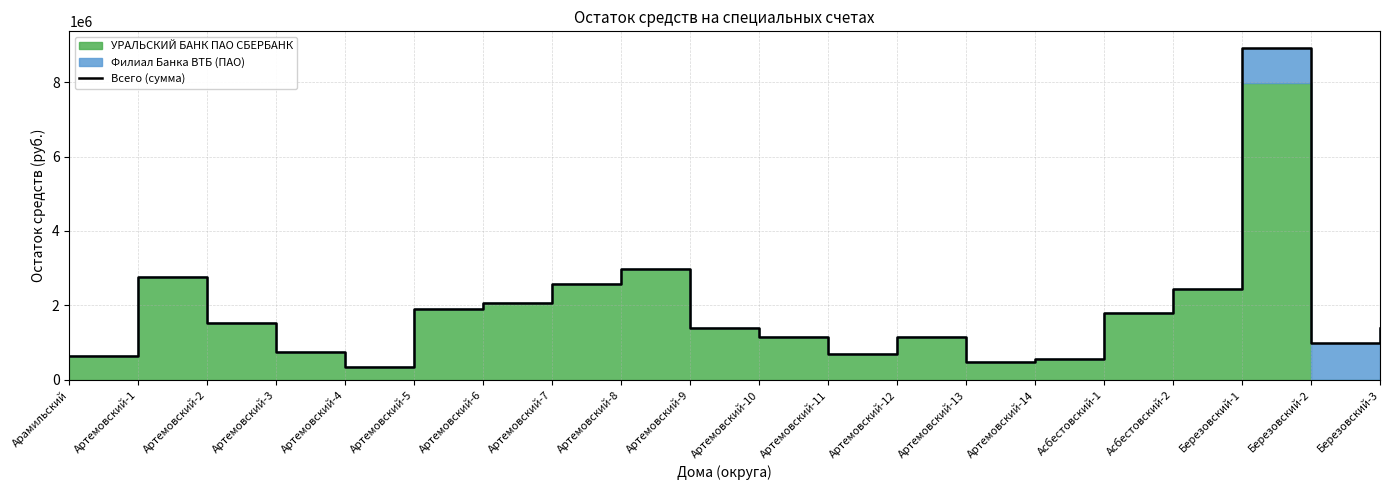

What is the difference between the second highest and minimum values?

2640195.9